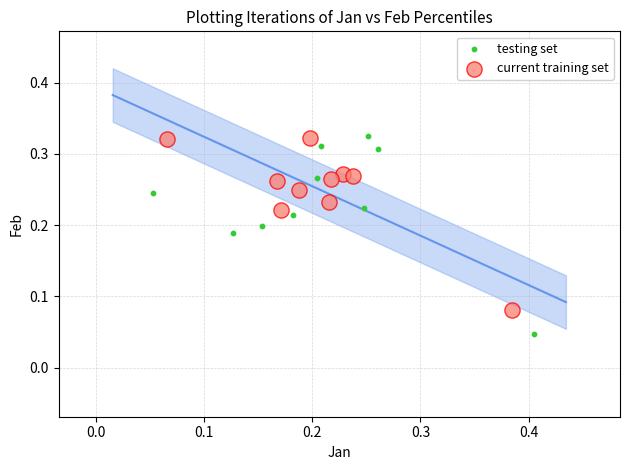

What are all the series names shown in the legend?

testing set, current training set